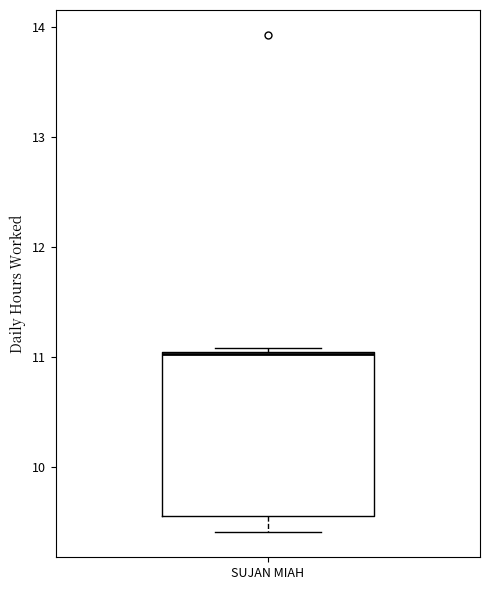

Transcribe this box plot: give where the median line is, the range the box spans, and where the two whiskers end, as read against the y-axis. The values are not printed on the chart, so give them approximately, as read against the axis.

median 11.0, box 9.6 to 11.0, whiskers 9.4 to 11.1